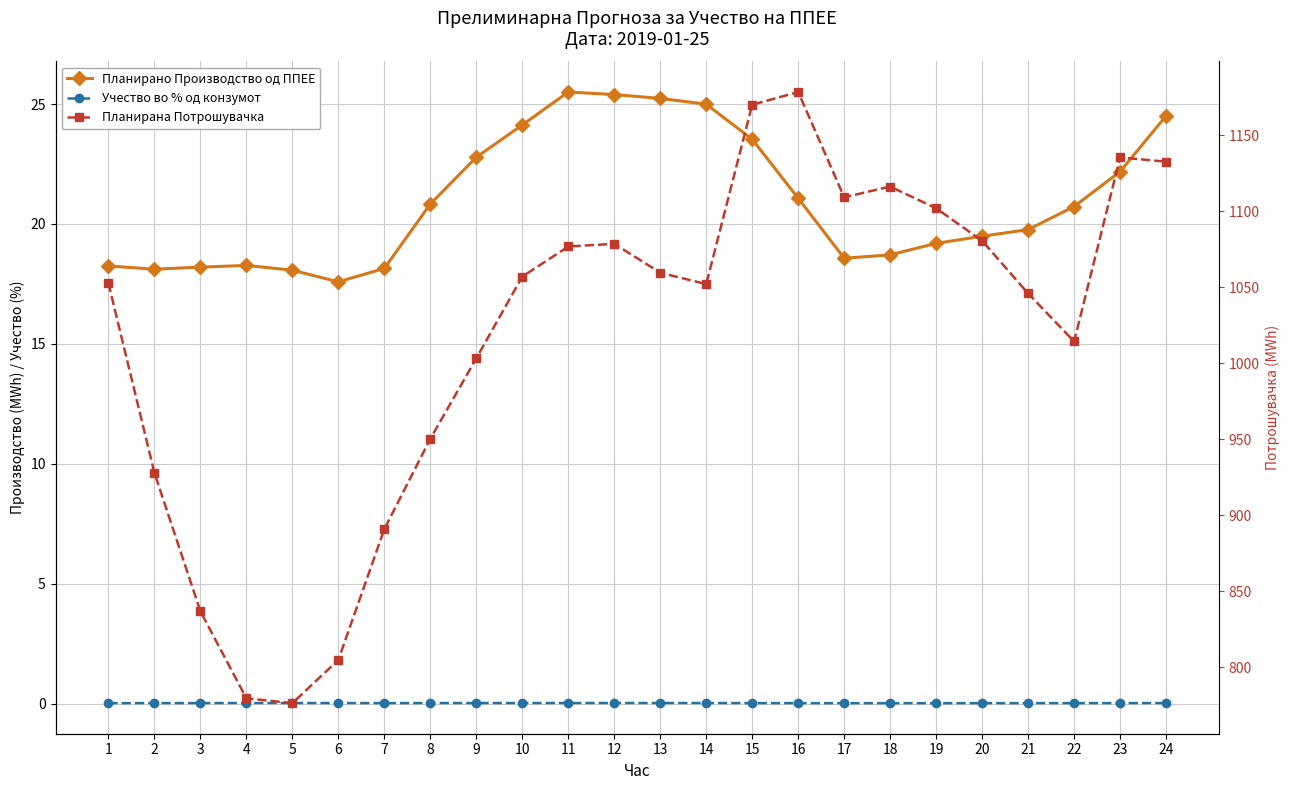

What value does the Планирано Производство од ППЕЕ series have at 21?

19.8